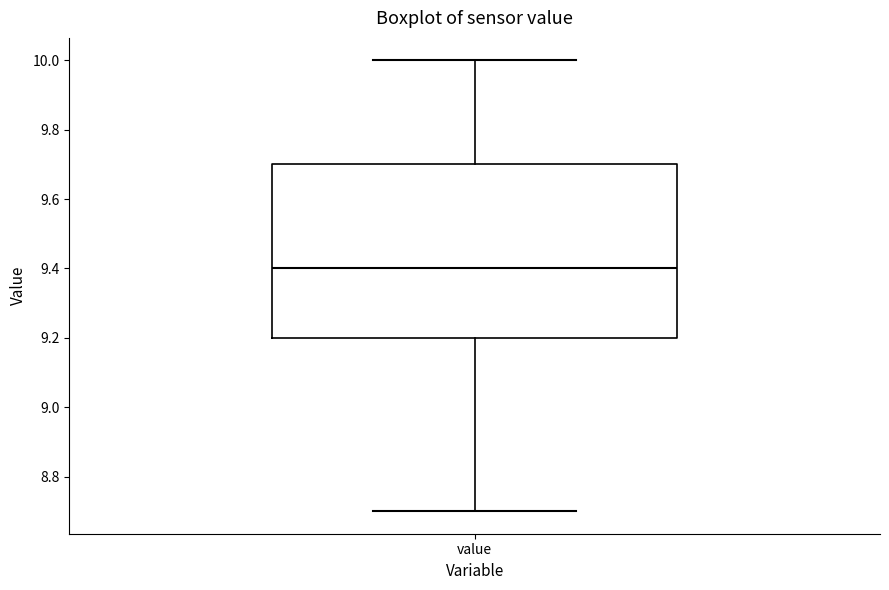

Where is the upper edge of the box for value on the y-axis? The values are not printed on the chart, so give them approximately, as read against the axis.

9.7